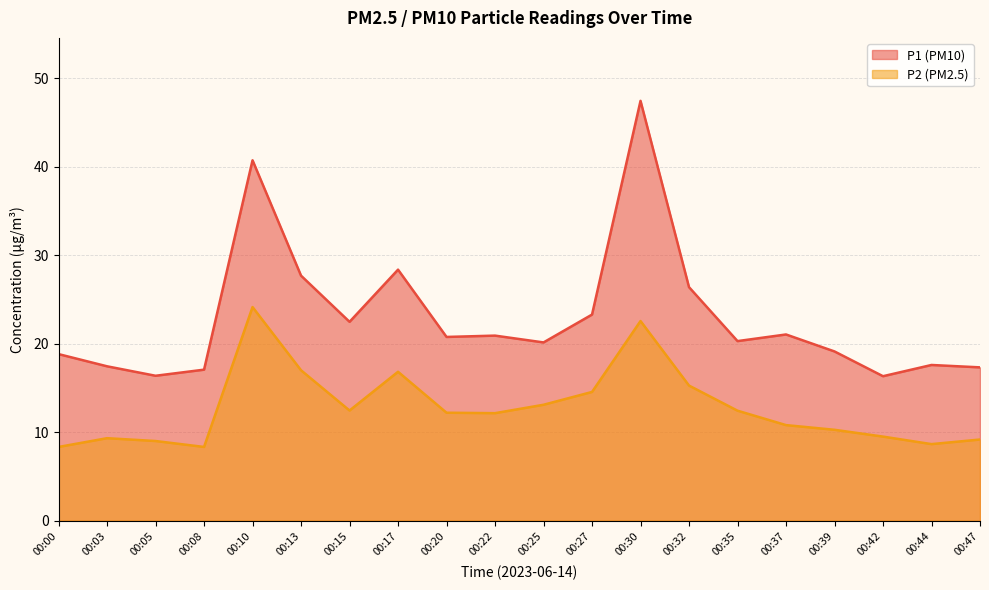

List the series in order of their overall mean, lowest first.

P2 (PM2.5), P1 (PM10)